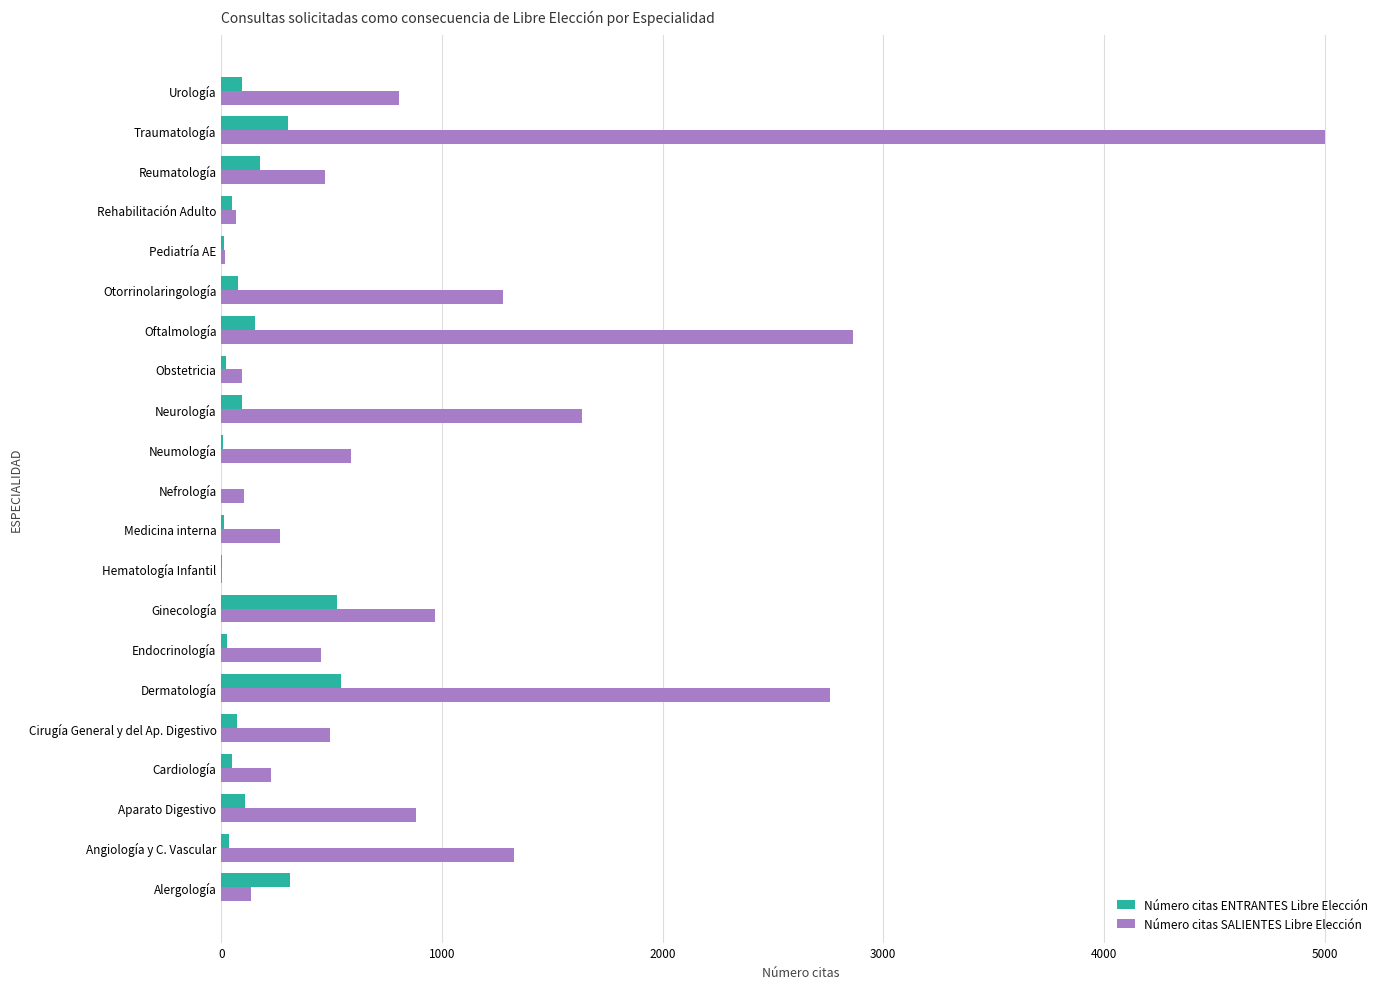

What is the average value of the Número citas SALIENTES Libre Elección series?

972